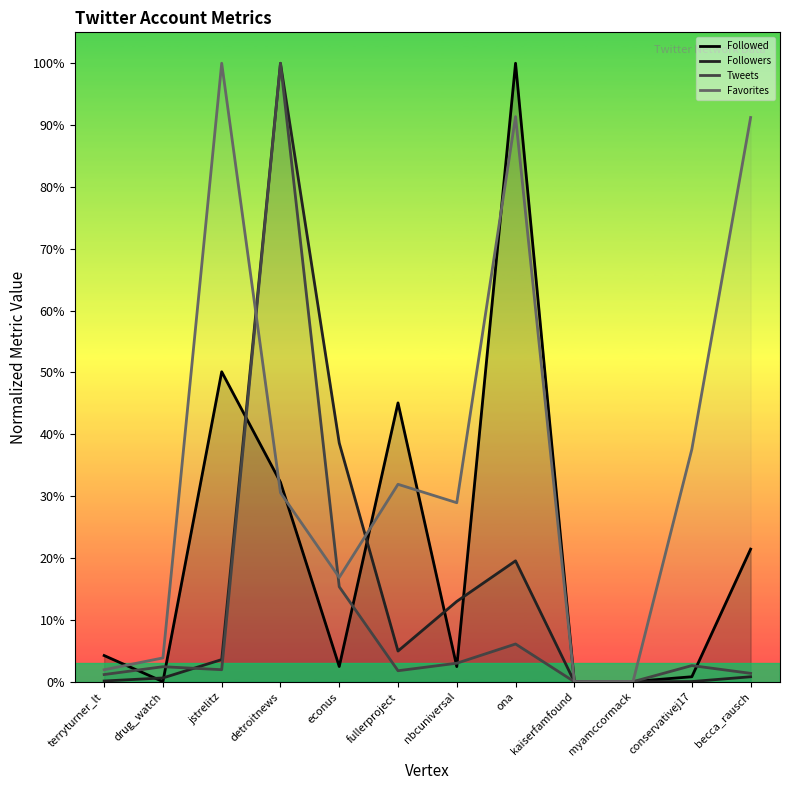

Is it true that Followers equals 0.6 at detroitnews?

False